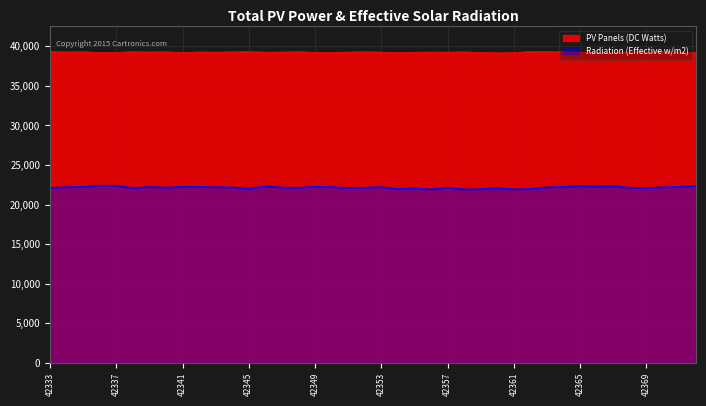

At 42353, list the series in order from largest to smallest.

PV Panels (DC Watts), Radiation (Effective w/m2)